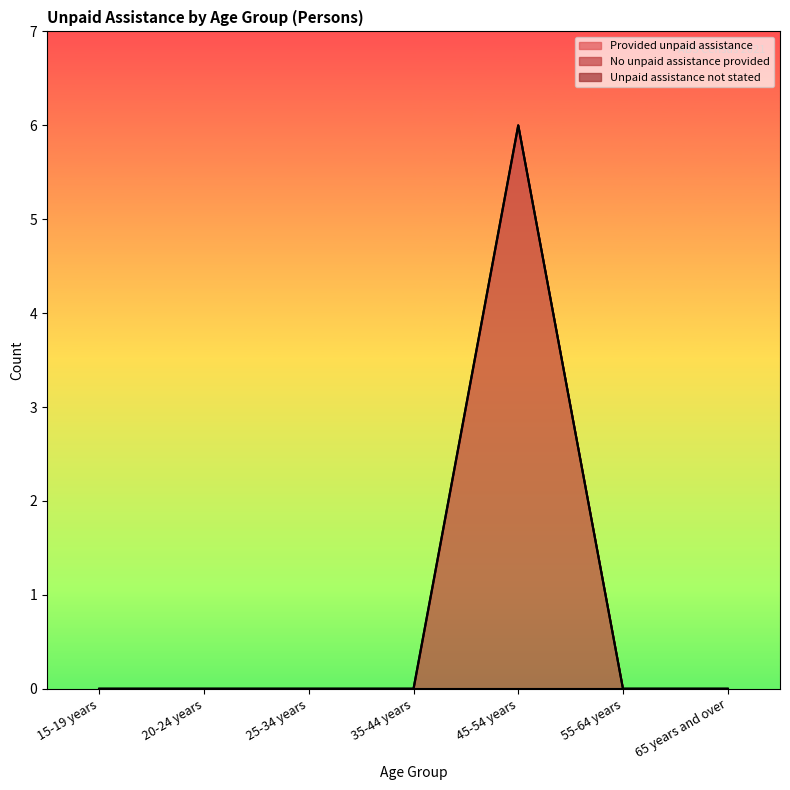

How many lines are shown in the chart?

3